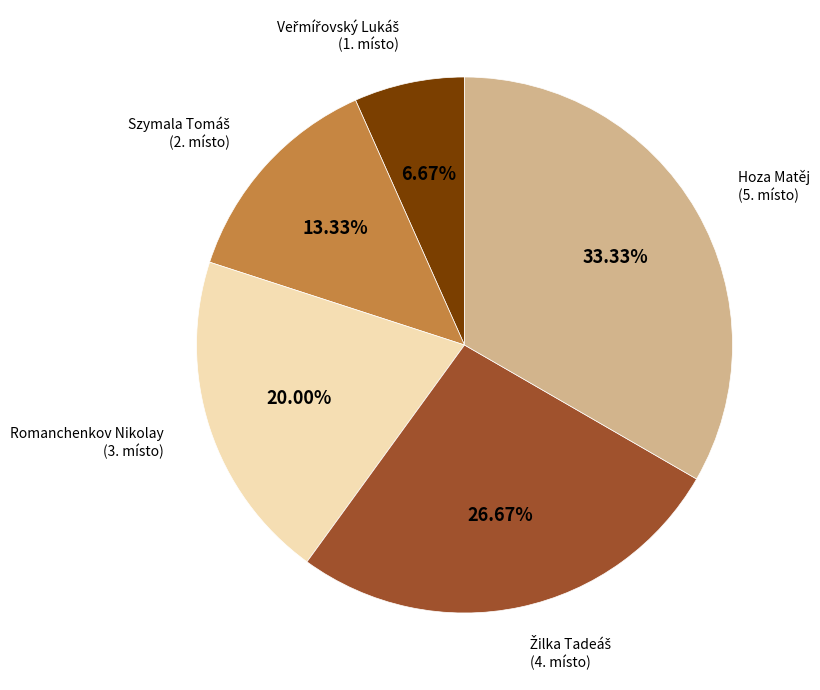

To the nearest percent, what is the average slice percentage?

20%